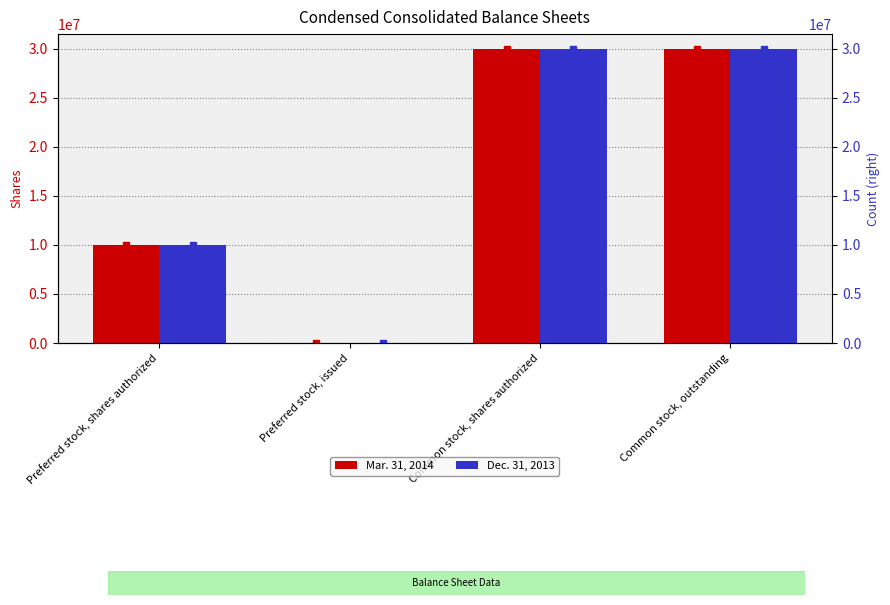

What is the total value across all series at Common stock, shares authorized?

60005950